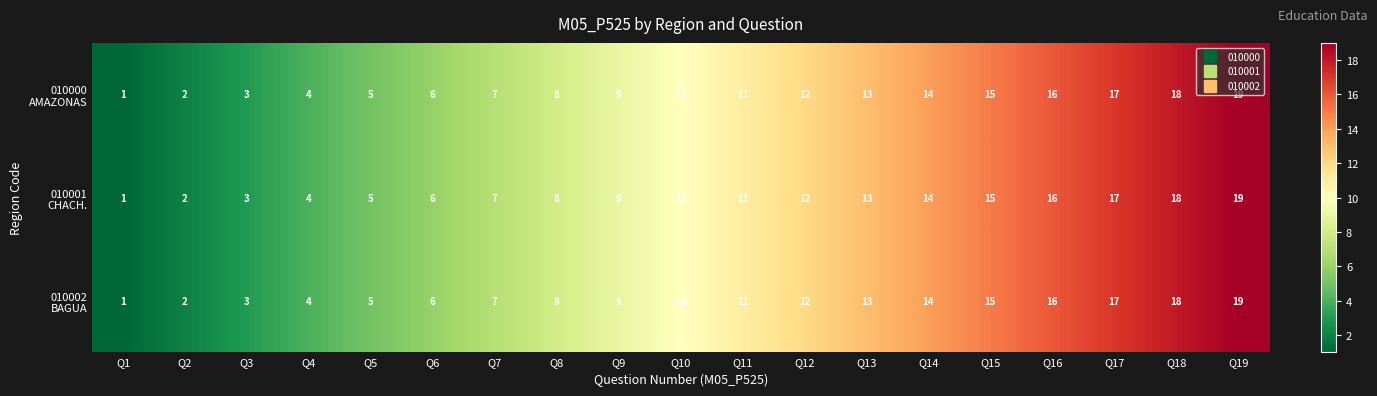

At which category is the sum across all series the highest?

Q19